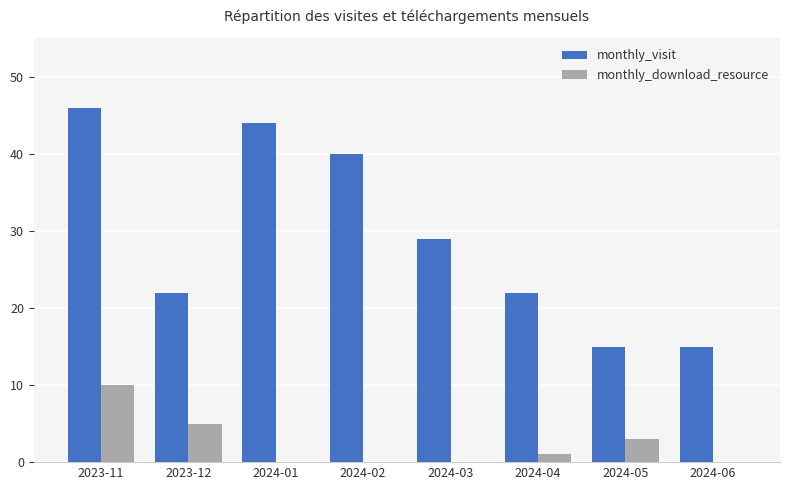

What is the highest value of the monthly_visit series?

46